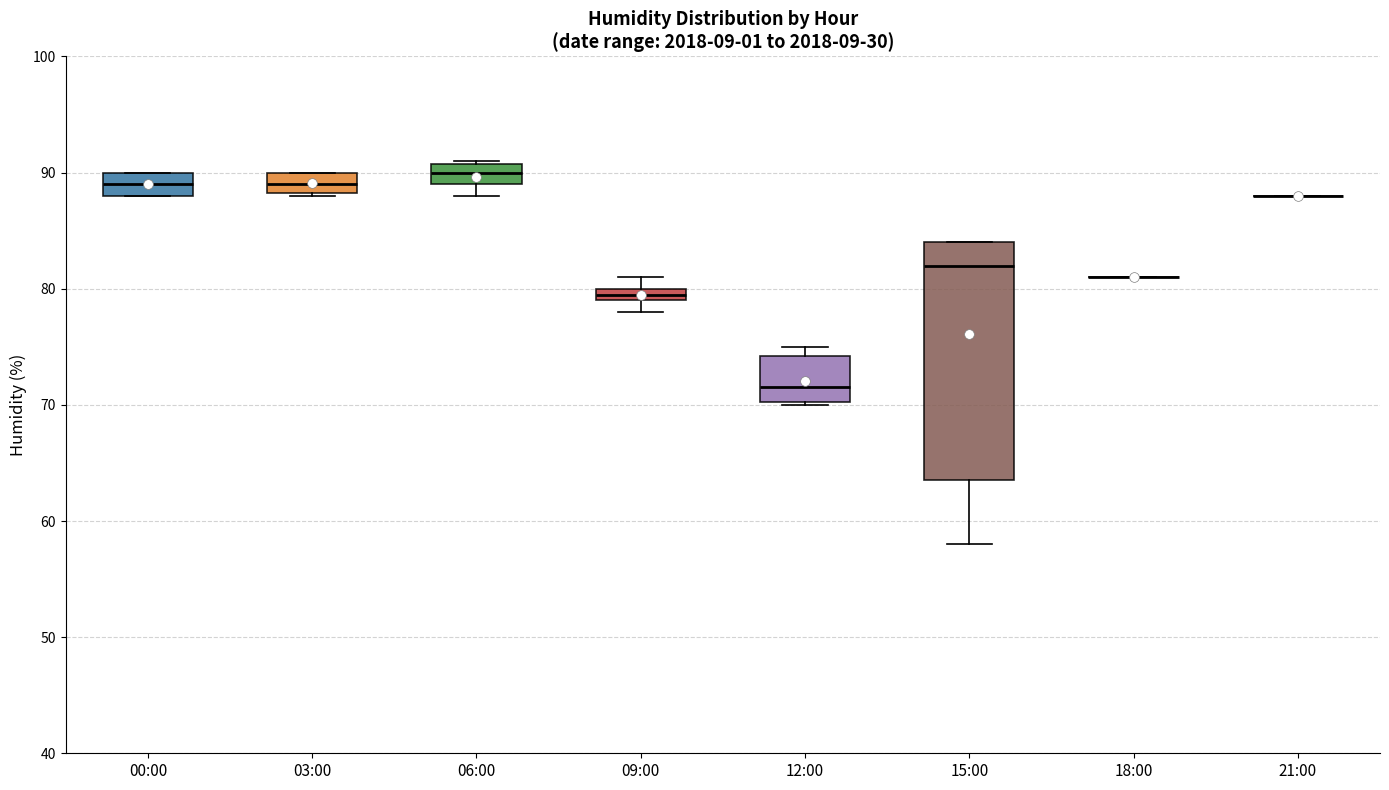

Where does the median line of the box for 03:00 sit on the y-axis? The values are not printed on the chart, so give them approximately, as read against the axis.

89